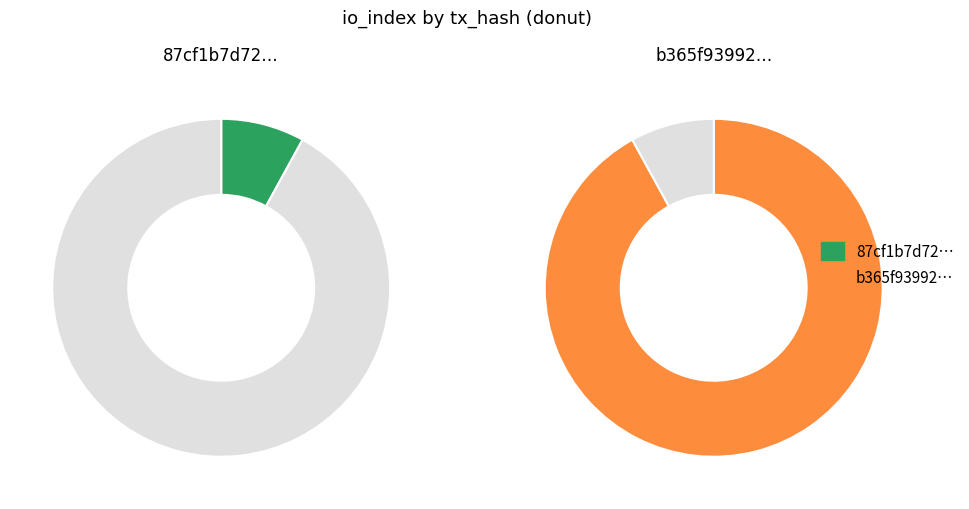

What percentage is the 1 slice, to the nearest percent?

92%